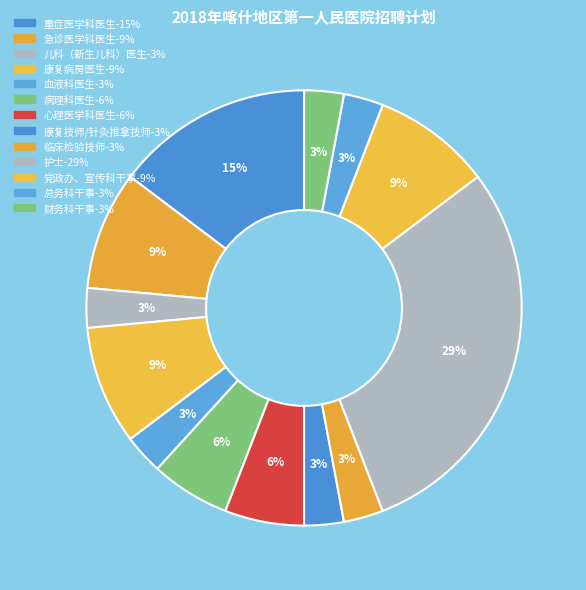

What is the total percentage of 急诊医学科医生 and 血液科医生?

11.8%